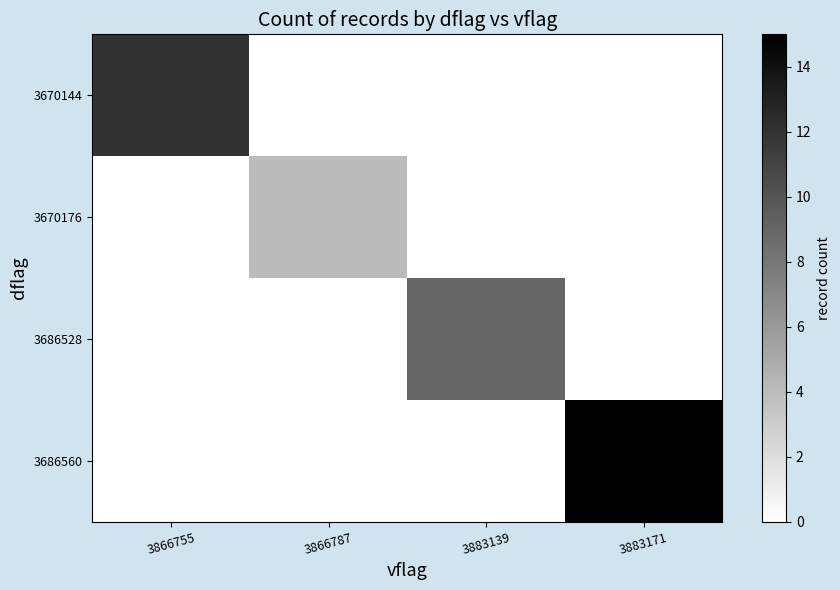

List the series in order of their peak value, highest first.

3686560, 3670144, 3686528, 3670176